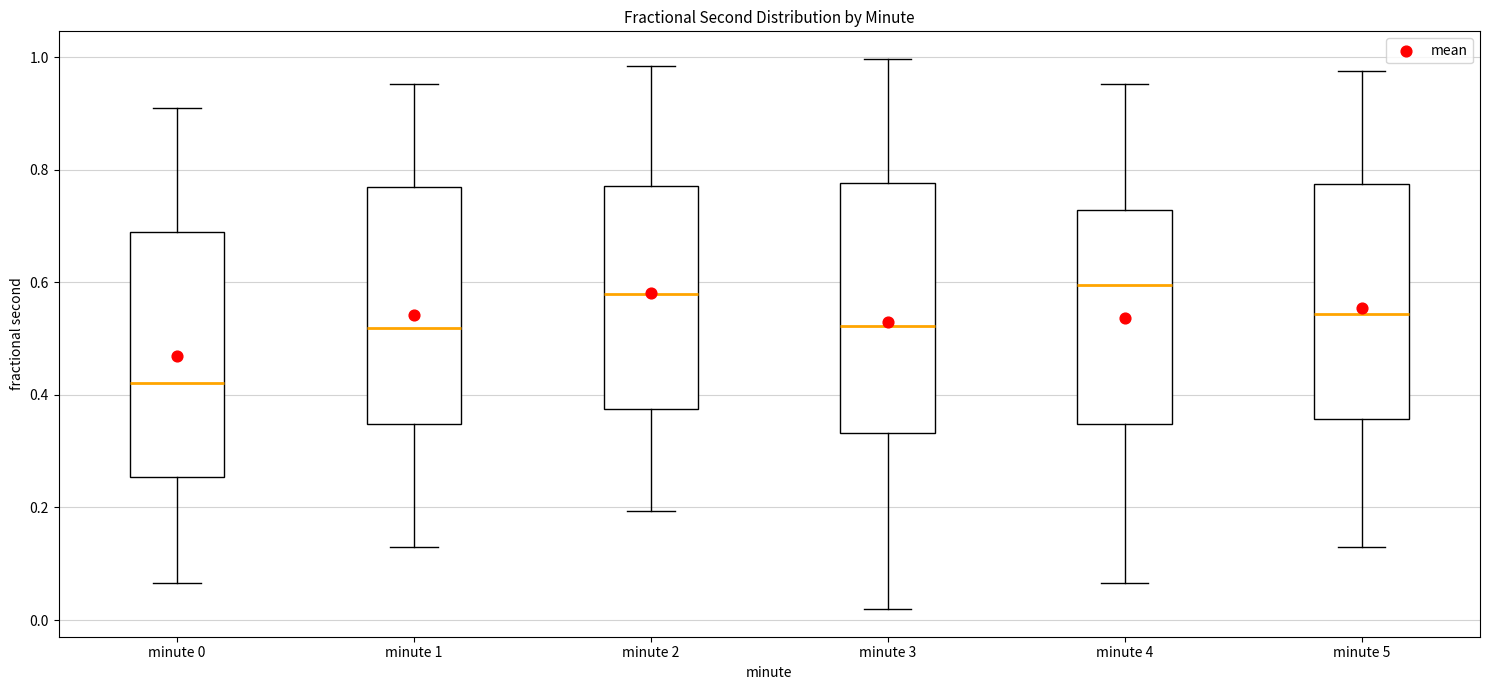

Reading left to right, read every box against the y-axis: the position of its median line, the range the box covers, and the ends of its whiskers. The values are not printed on the chart, so give them approximately, as read against the axis.

minute 0: median 0.42, box 0.26 to 0.70, whiskers 0.06 to 0.92
minute 1: median 0.52, box 0.34 to 0.76, whiskers 0.12 to 0.96
minute 2: median 0.58, box 0.38 to 0.78, whiskers 0.20 to 0.98
minute 3: median 0.52, box 0.34 to 0.78, whiskers 0.02 to 1.00
minute 4: median 0.60, box 0.34 to 0.72, whiskers 0.06 to 0.96
minute 5: median 0.54, box 0.36 to 0.78, whiskers 0.12 to 0.98